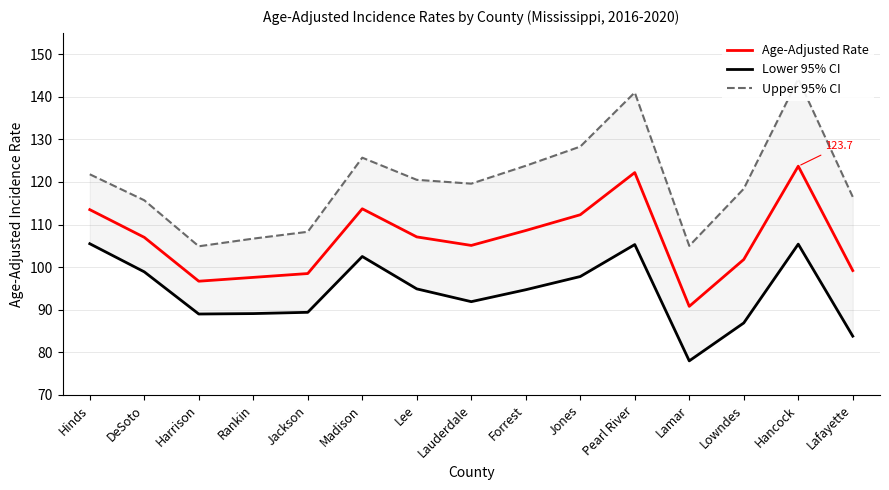

What is the label of the 15th point from the left?

Lafayette